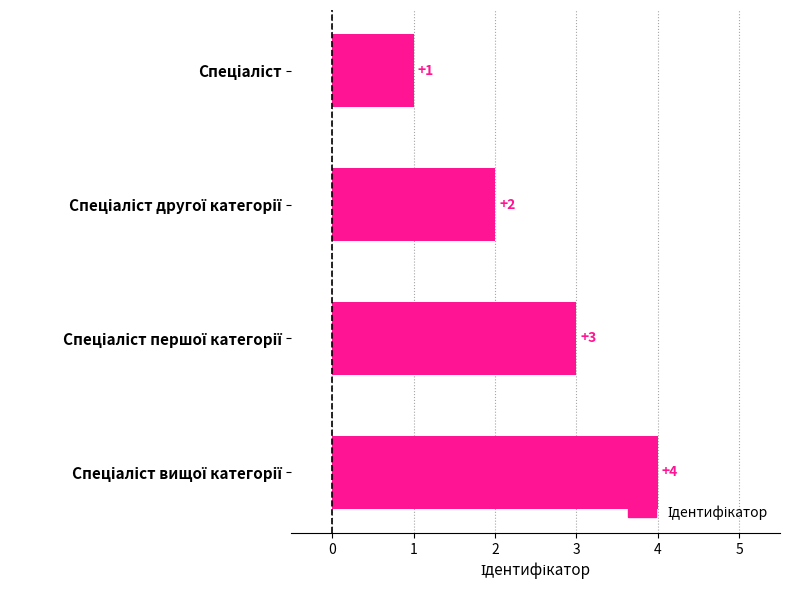

What is the value of the 4th bar from the top?

4